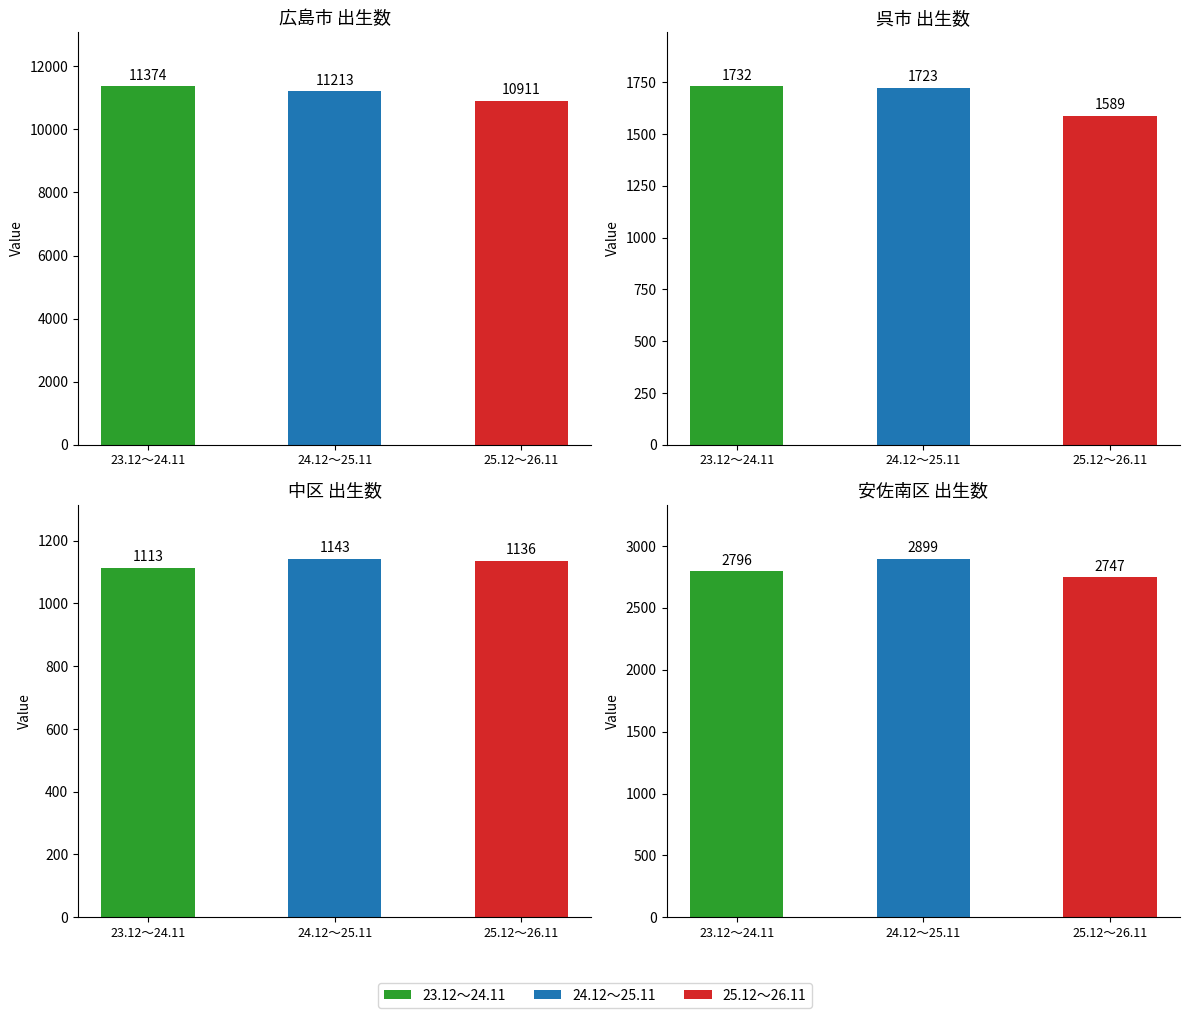

Which category has the highest value across all series?

広島市